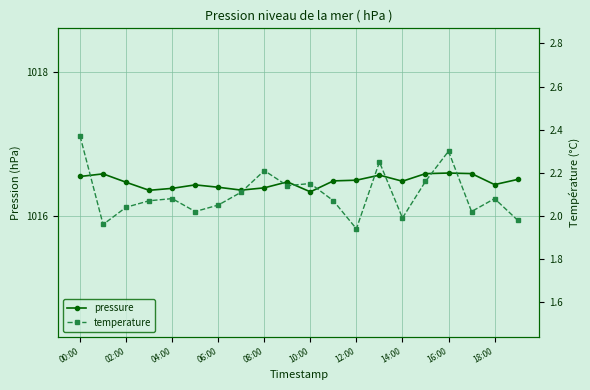

List the series in order of their peak value, highest first.

pressure, temperature